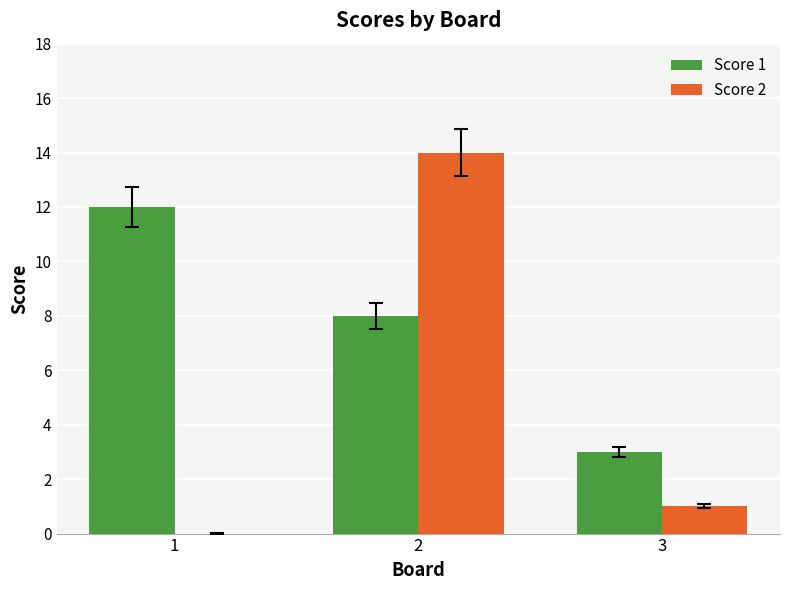

Are the bars grouped side by side (vs. stacked)?

Yes